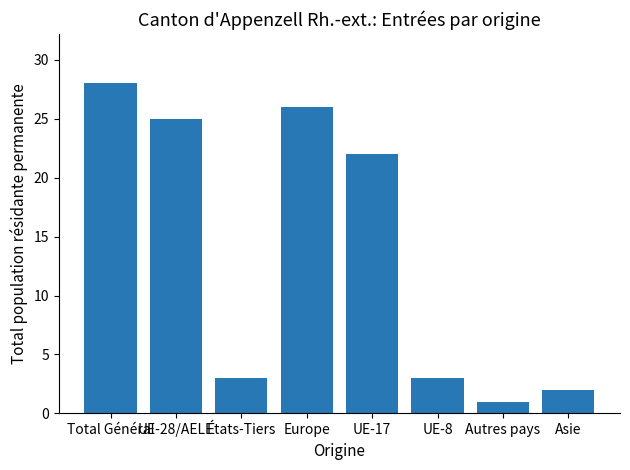

Reading right to left, transcribe all the data shown in this chart.

2	1	3	22	26	3	25	28